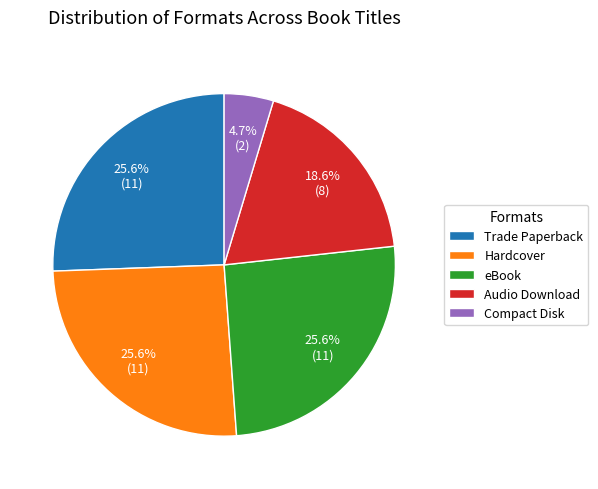

True or false: Trade Paperback accounts for 26% of the total.

True